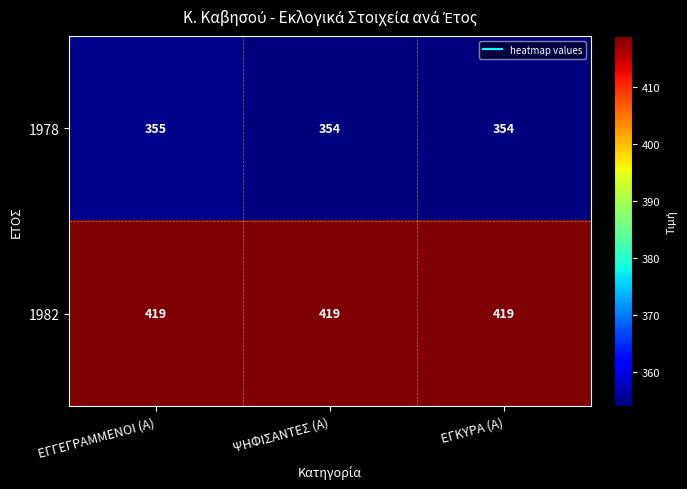

What is the average value of the 1982 series?

419